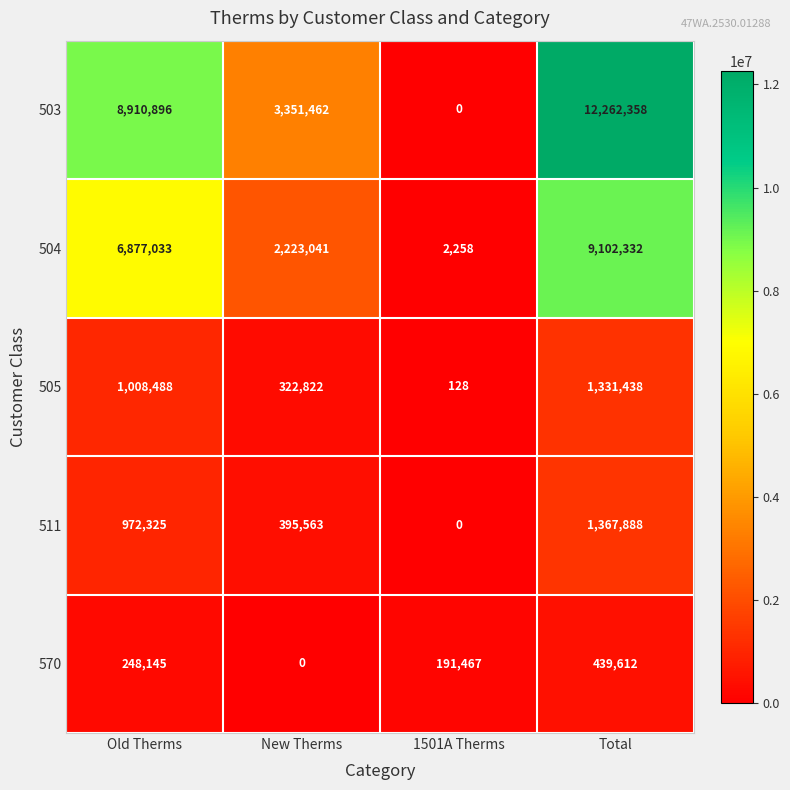

What is the difference between the 505 values at 1501A Therms and New Therms?

322694